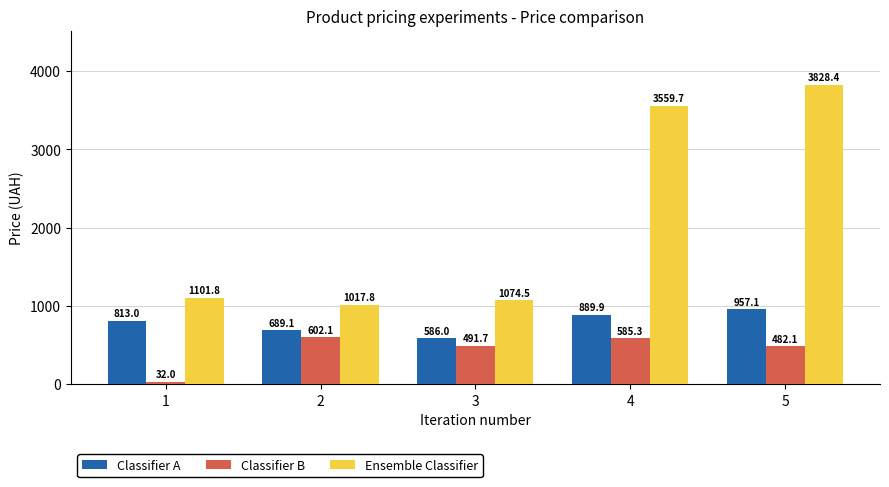

List the series in order of their overall mean, lowest first.

Classifier B, Classifier A, Ensemble Classifier